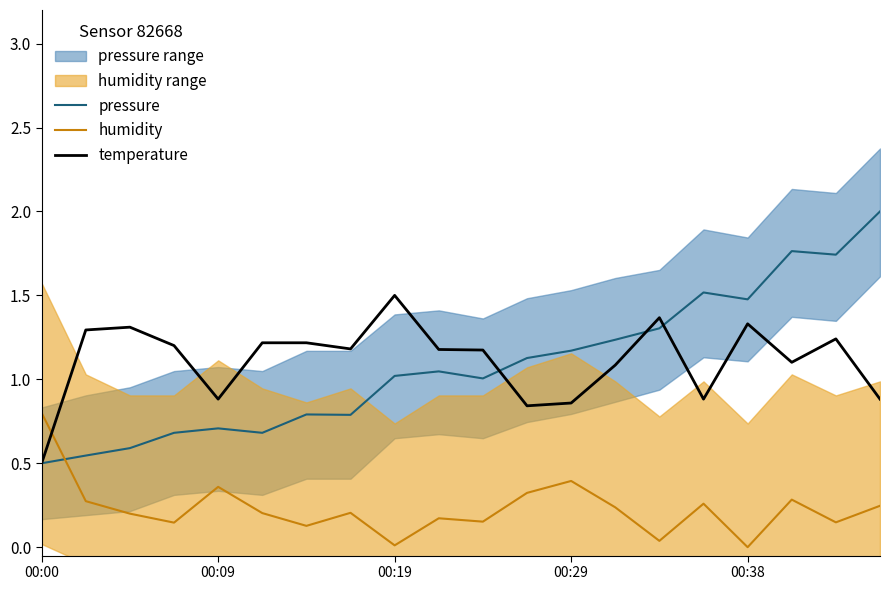

What is the average value of the pressure series?

1.1